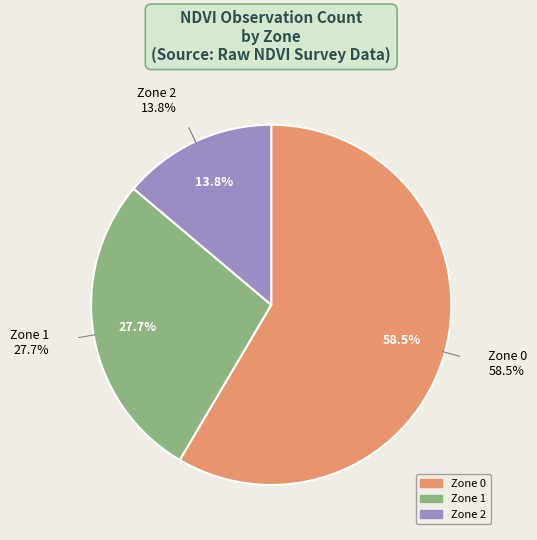

How many slices are in this pie chart?

3